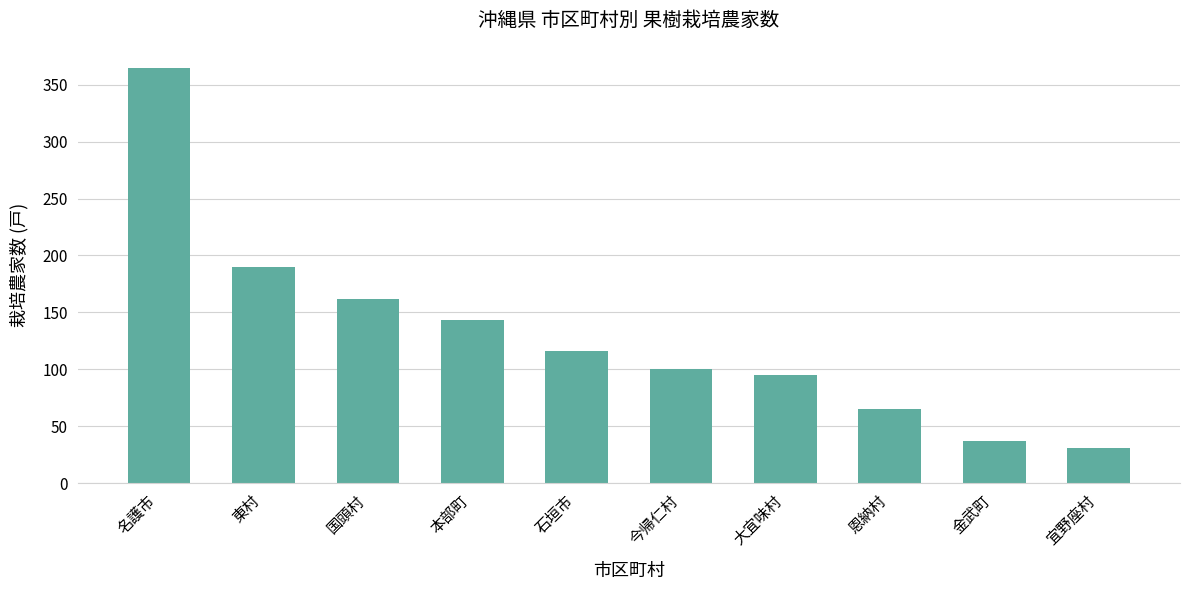

List the labels in order of value, smallest first.

宜野座村, 金武町, 恩納村, 大宜味村, 今帰仁村, 石垣市, 本部町, 国頭村, 東村, 名護市